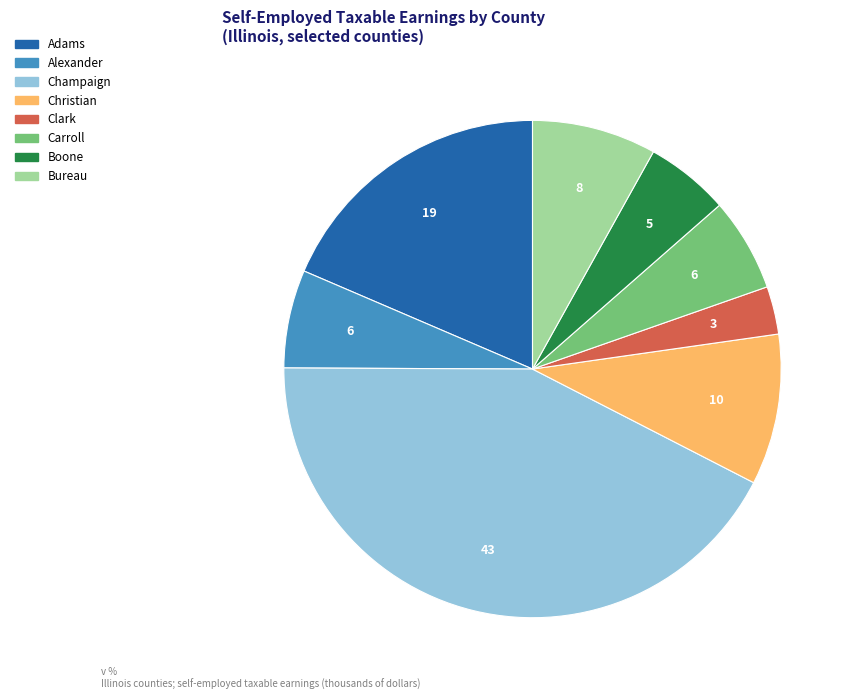

Is there any slice that represents more than half of the pie?

No